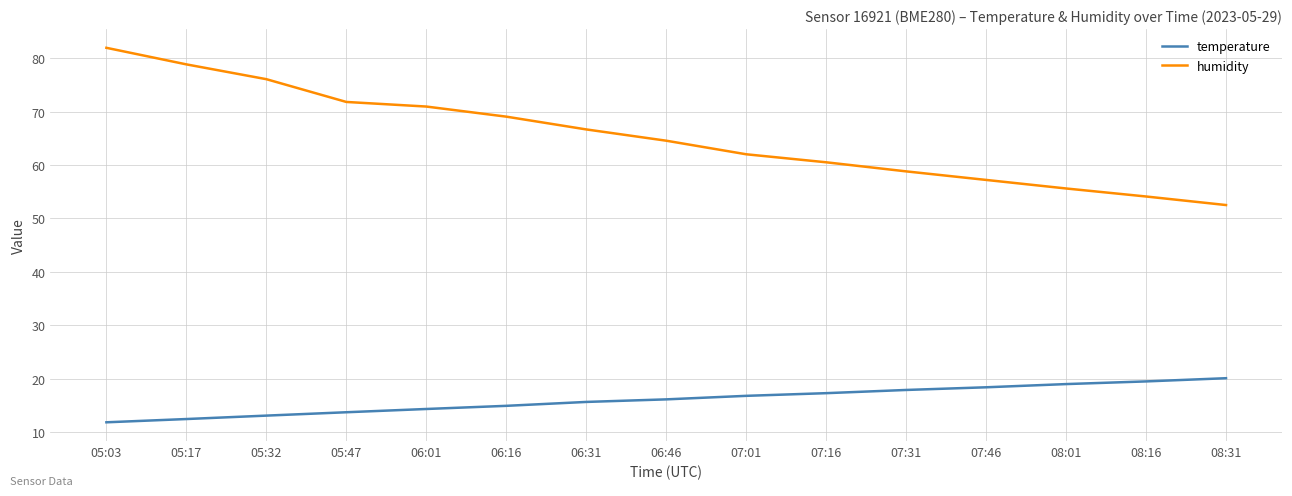

What is the average value of the temperature series?

16.1